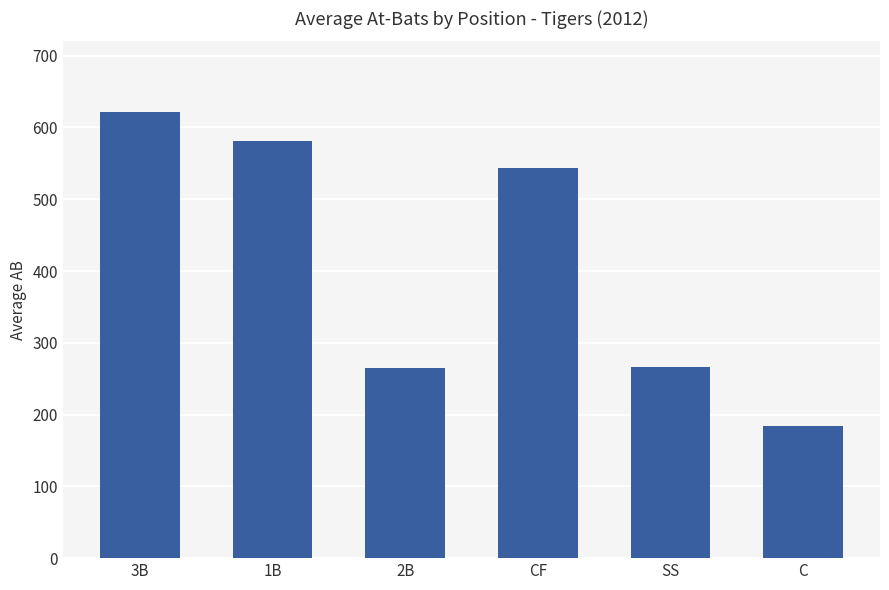

What is the maximum value shown in the chart?

622.0